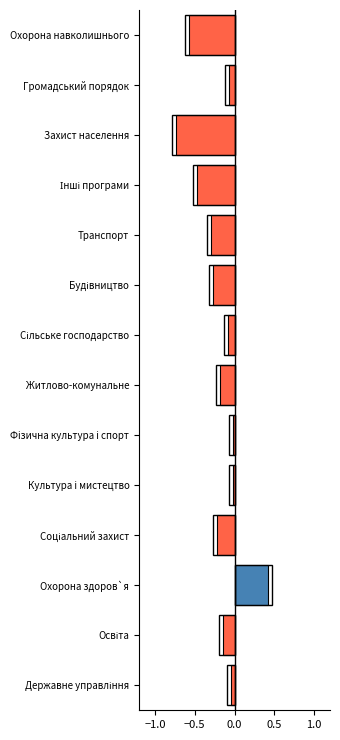

The value of % виконання (нижче 100%) at Громадський порядок is -0.0. True or false?

False